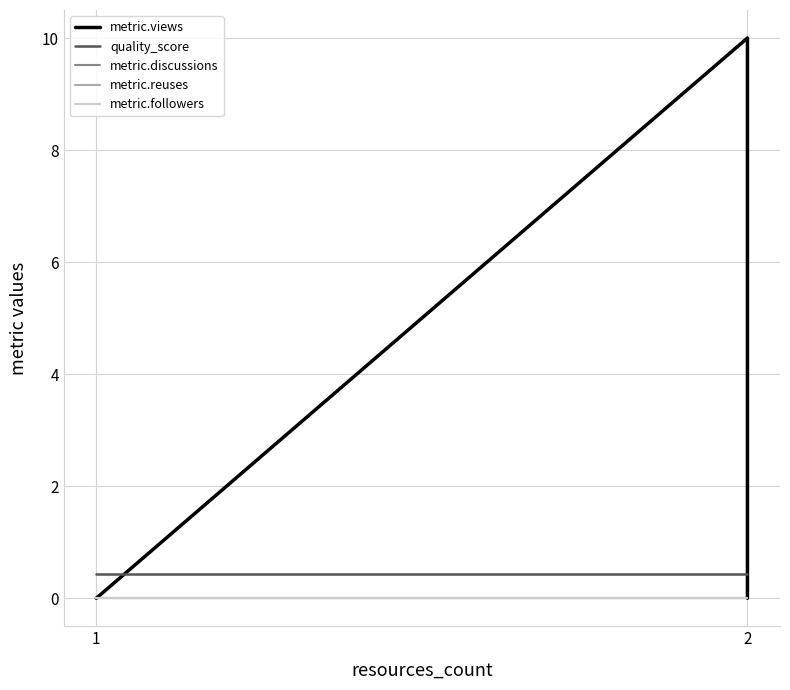

What is the sum of the quality_score values at 2 and 2?

0.9